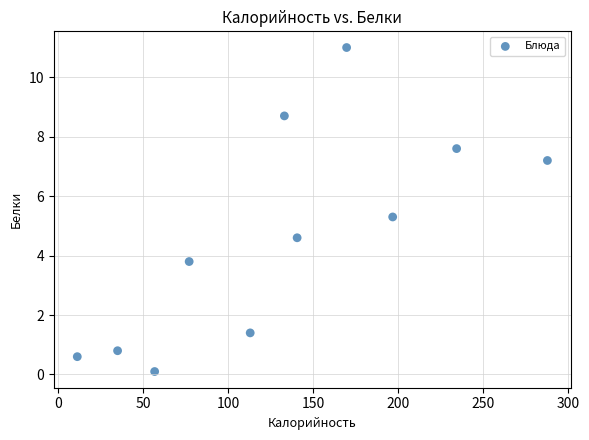

What is the average Y value?

4.6